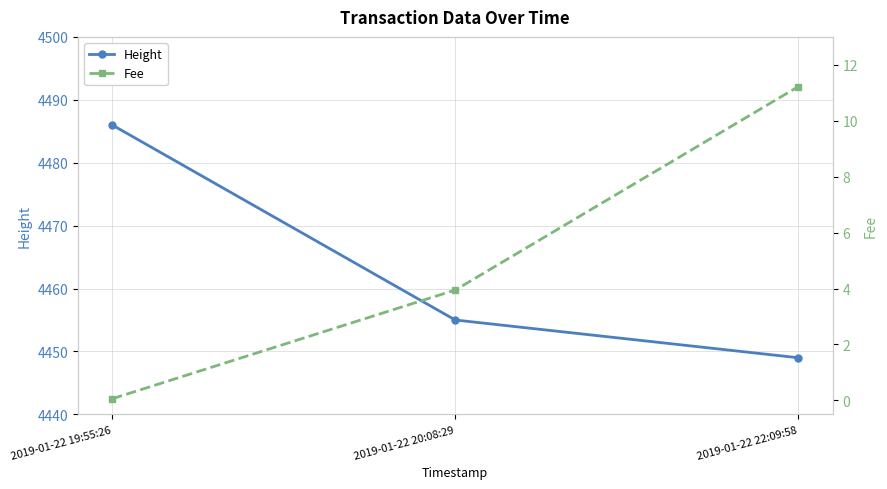

Reading left to right, extract all data points from this chart.

Height: 2019-01-22 19:55:26=4486.0	2019-01-22 20:08:29=4455.0	2019-01-22 22:09:58=4449.0
Fee: 2019-01-22 19:55:26=0.1	2019-01-22 20:08:29=3.9	2019-01-22 22:09:58=11.2